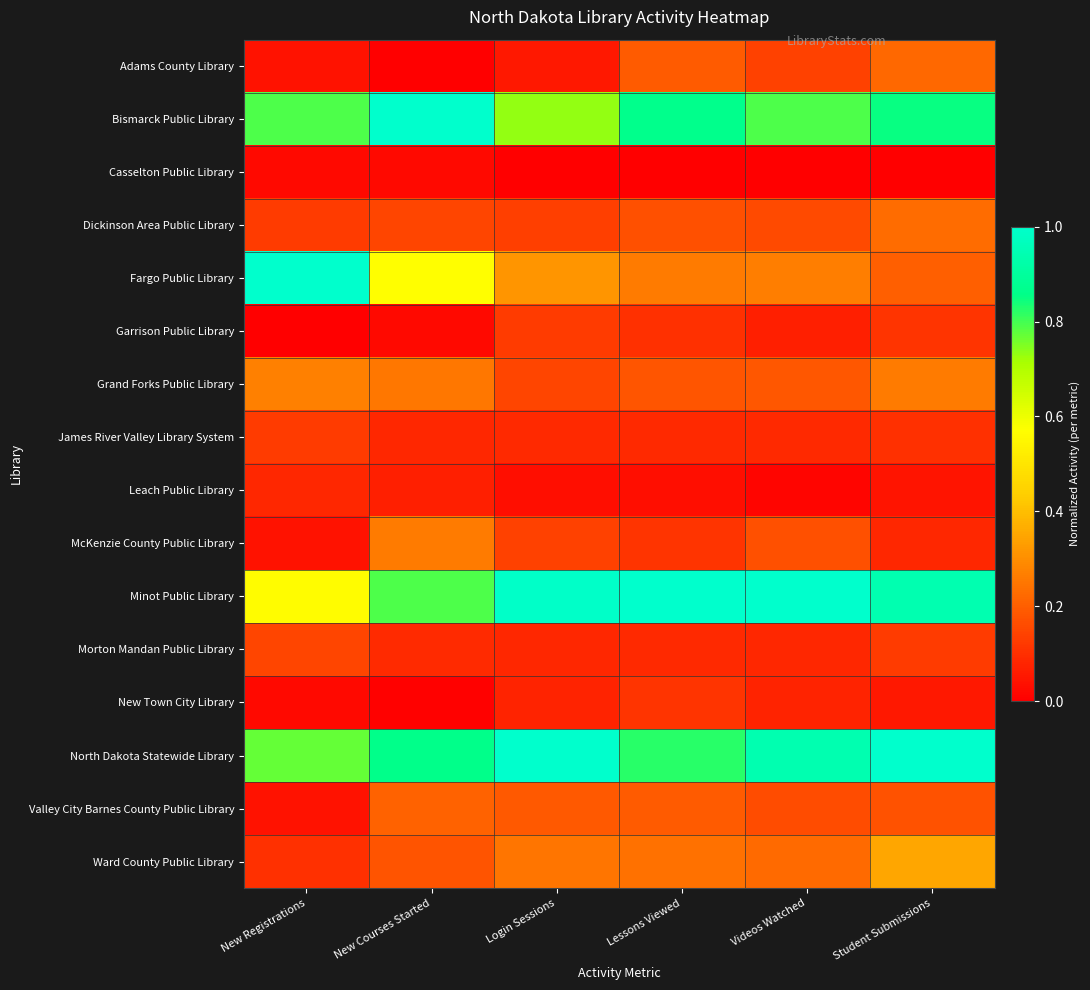

At how many categories does at least one series exceed 0?

6